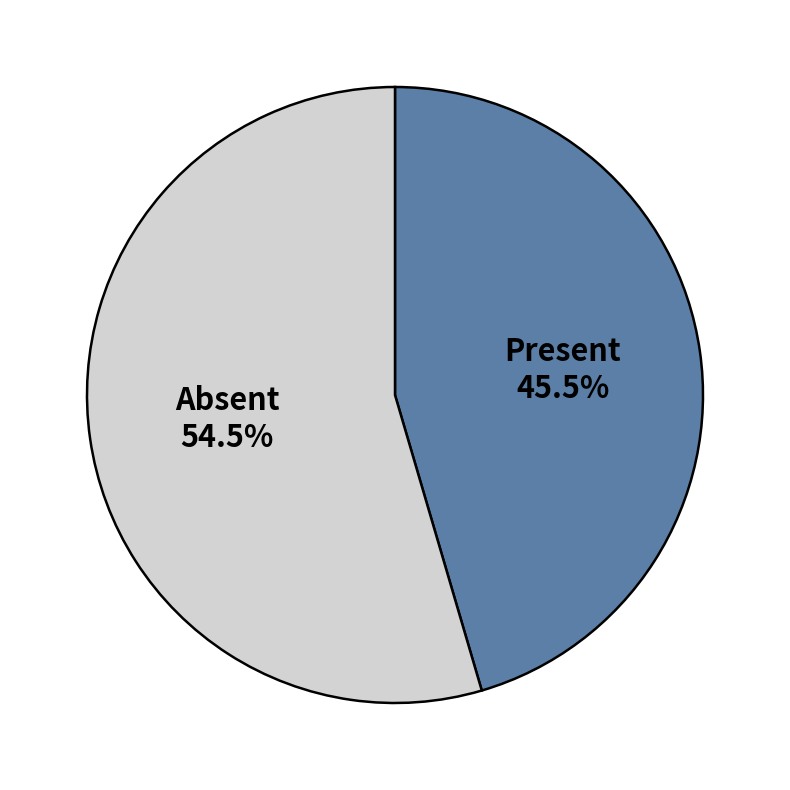

Does any single category account for the majority?

Yes